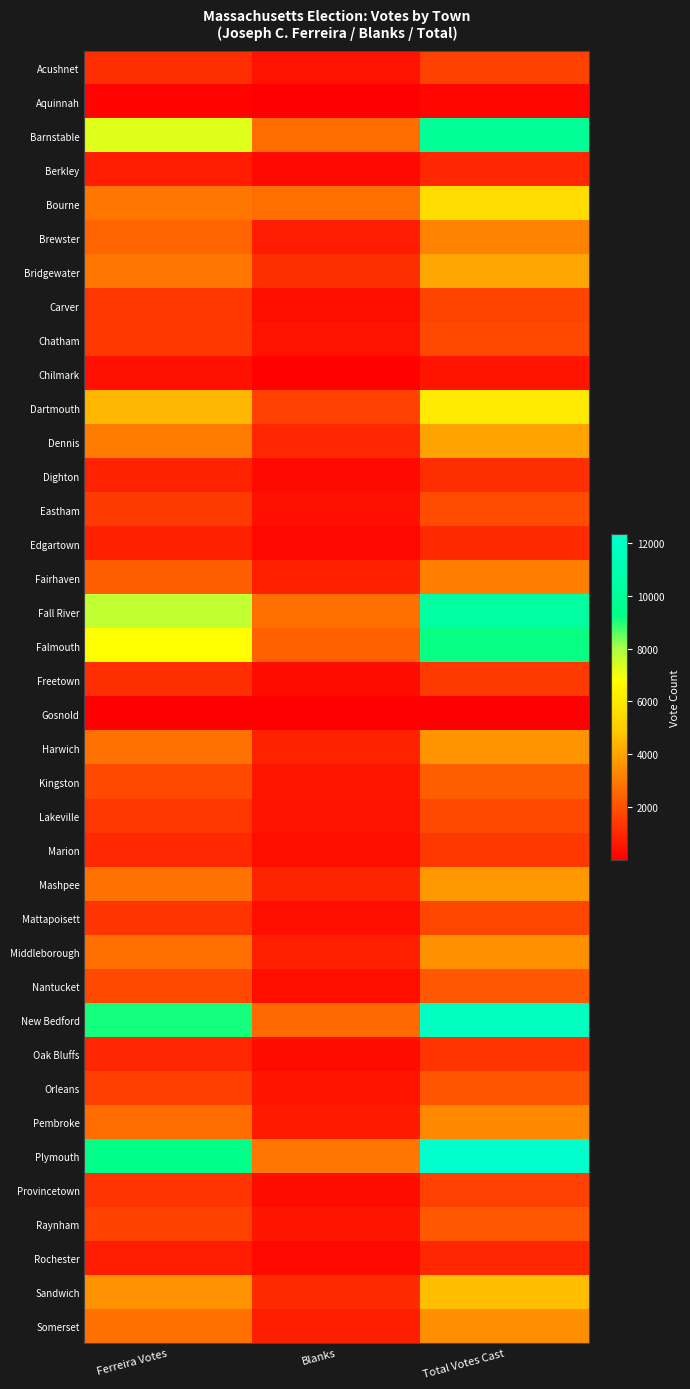

Reading left to right, transcribe all the data shown in this chart.

Acushnet: Ferreira Votes=1156	Blanks=461	Total Votes Cast=1620
Aquinnah: Ferreira Votes=133	Blanks=52	Total Votes Cast=185
Barnstable: Ferreira Votes=7278	Blanks=2633	Total Votes Cast=9943
Berkley: Ferreira Votes=717	Blanks=236	Total Votes Cast=954
Bourne: Ferreira Votes=2900	Blanks=2662	Total Votes Cast=5571
Brewster: Ferreira Votes=2443	Blanks=701	Total Votes Cast=3152
Bridgewater: Ferreira Votes=2890	Blanks=1136	Total Votes Cast=4046
Carver: Ferreira Votes=1328	Blanks=362	Total Votes Cast=1691
Chatham: Ferreira Votes=1377	Blanks=462	Total Votes Cast=1840
Chilmark: Ferreira Votes=410	Blanks=105	Total Votes Cast=515
Dartmouth: Ferreira Votes=4433	Blanks=1553	Total Votes Cast=5994
Dennis: Ferreira Votes=3011	Blanks=946	Total Votes Cast=3968
Dighton: Ferreira Votes=877	Blanks=269	Total Votes Cast=1152
Eastham: Ferreira Votes=1415	Blanks=418	Total Votes Cast=1843
Edgartown: Ferreira Votes=829	Blanks=234	Total Votes Cast=1063
Fairhaven: Ferreira Votes=2322	Blanks=803	Total Votes Cast=3135
Fall River: Ferreira Votes=7673	Blanks=2677	Total Votes Cast=10369
Falmouth: Ferreira Votes=6771	Blanks=2395	Total Votes Cast=9202
Freetown: Ferreira Votes=1136	Blanks=308	Total Votes Cast=1453
Gosnold: Ferreira Votes=21	Blanks=11	Total Votes Cast=32
Harwich: Ferreira Votes=2789	Blanks=830	Total Votes Cast=3619
Kingston: Ferreira Votes=1753	Blanks=543	Total Votes Cast=2302
Lakeville: Ferreira Votes=1323	Blanks=483	Total Votes Cast=1814
Marion: Ferreira Votes=1008	Blanks=350	Total Votes Cast=1364
Mashpee: Ferreira Votes=2772	Blanks=923	Total Votes Cast=3701
Mattapoisett: Ferreira Votes=1303	Blanks=394	Total Votes Cast=1702
Middleborough: Ferreira Votes=2690	Blanks=823	Total Votes Cast=3519
Nantucket: Ferreira Votes=1759	Blanks=377	Total Votes Cast=2146
New Bedford: Ferreira Votes=9107	Blanks=2589	Total Votes Cast=11770
Oak Bluffs: Ferreira Votes=956	Blanks=335	Total Votes Cast=1291
Orleans: Ferreira Votes=1527	Blanks=540	Total Votes Cast=2069
Pembroke: Ferreira Votes=2638	Blanks=645	Total Votes Cast=3293
Plymouth: Ferreira Votes=9289	Blanks=2864	Total Votes Cast=12340
Provincetown: Ferreira Votes=1269	Blanks=327	Total Votes Cast=1596
Raynham: Ferreira Votes=1605	Blanks=523	Total Votes Cast=2135
Rochester: Ferreira Votes=715	Blanks=214	Total Votes Cast=930
Sandwich: Ferreira Votes=3535	Blanks=1052	Total Votes Cast=4594
Somerset: Ferreira Votes=2710	Blanks=740	Total Votes Cast=3469